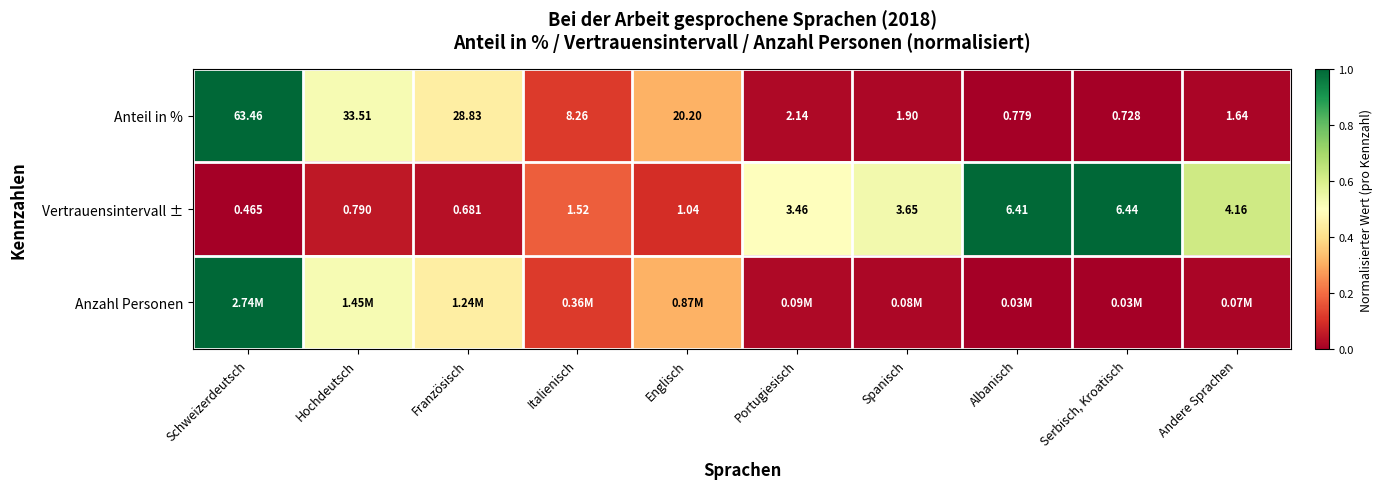

List the labels in order of Vertrauensintervall ± value, largest first.

Serbisch, Kroatisch, Albanisch, Andere Sprachen, Spanisch, Portugiesisch, Italienisch, Englisch, Hochdeutsch, Französisch, Schweizerdeutsch